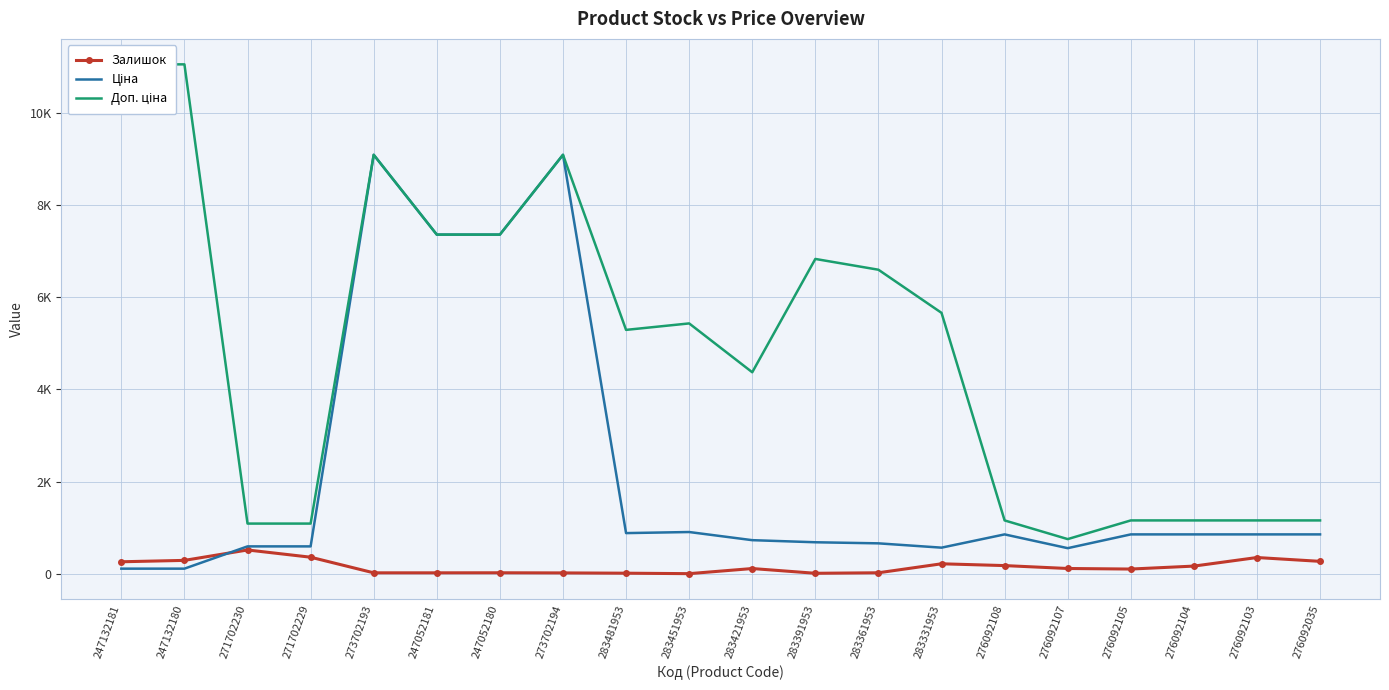

What is the value of the Залишок point at the 8th from the left?

18.0